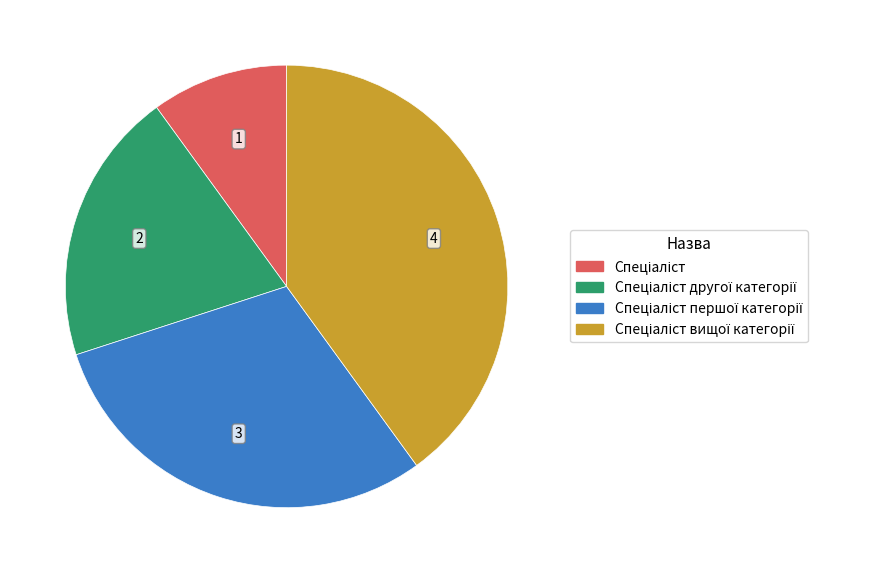

Does any single category account for the majority?

No